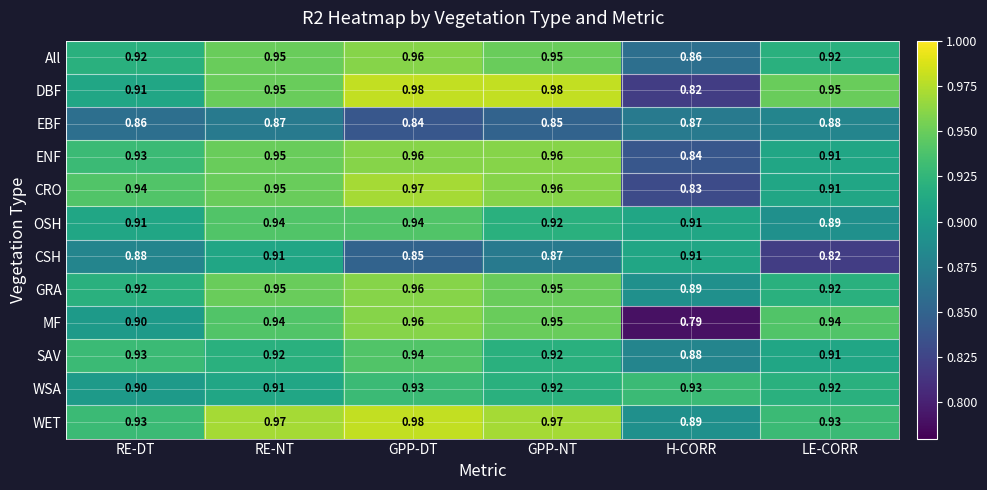

Where is All nearest to the value 0?

H-CORR